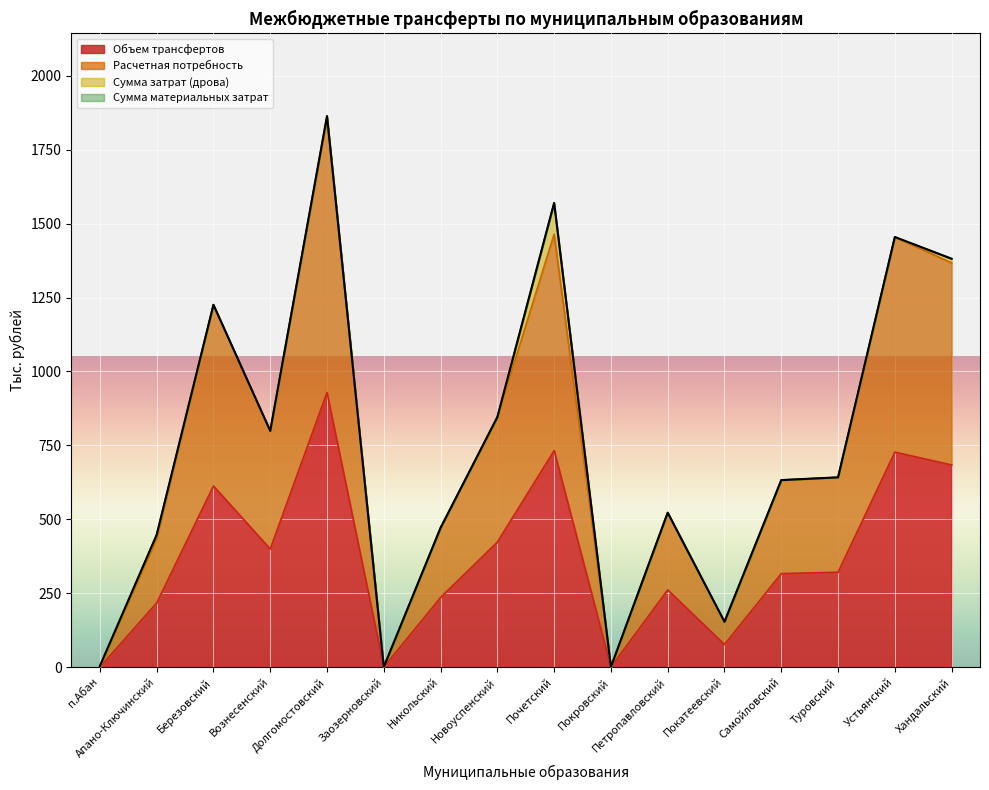

At how many categories does at least one series exceed 460?

11